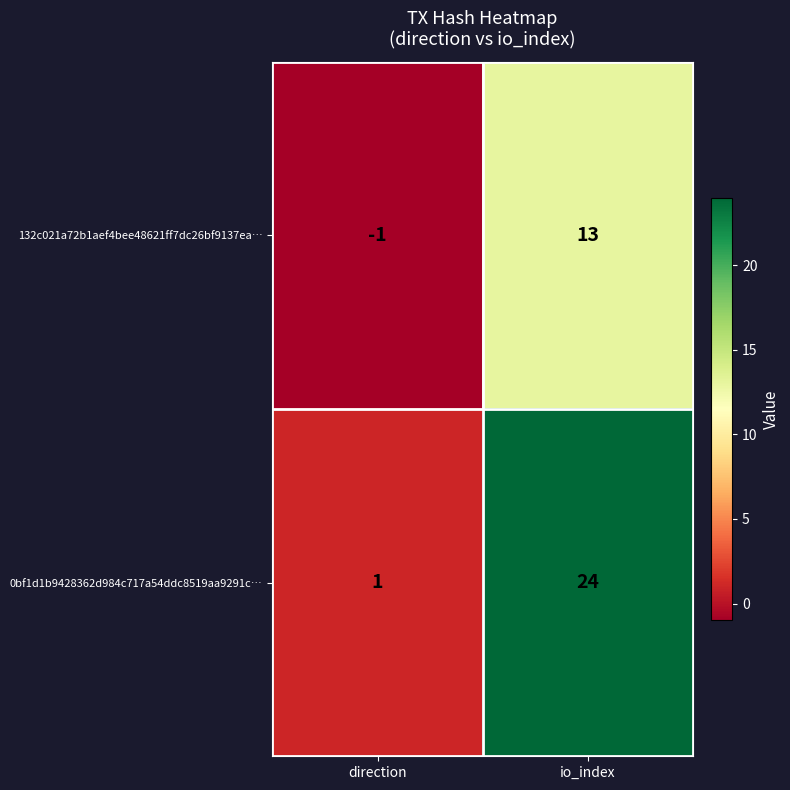

What is the difference between the 132c021a72b1aef4bee48621ff7dc26bf9137ea… values at io_index and direction?

14